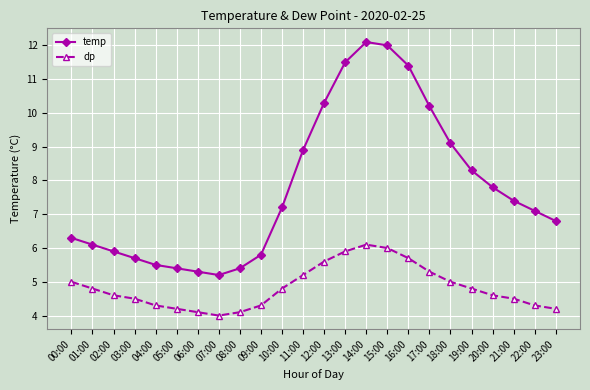

True or false: dp has more than 2 points higher than both neighbors.

False